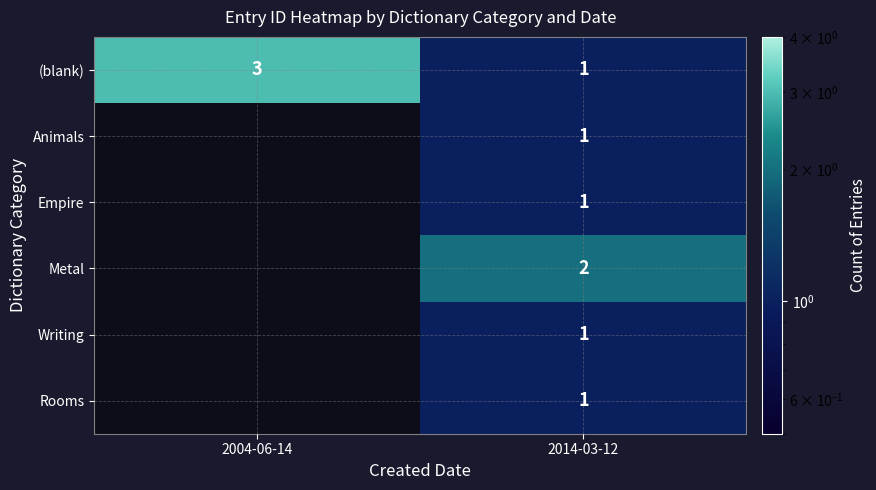

Between 2004-06-14 and 2014-03-12, which is larger?

2004-06-14